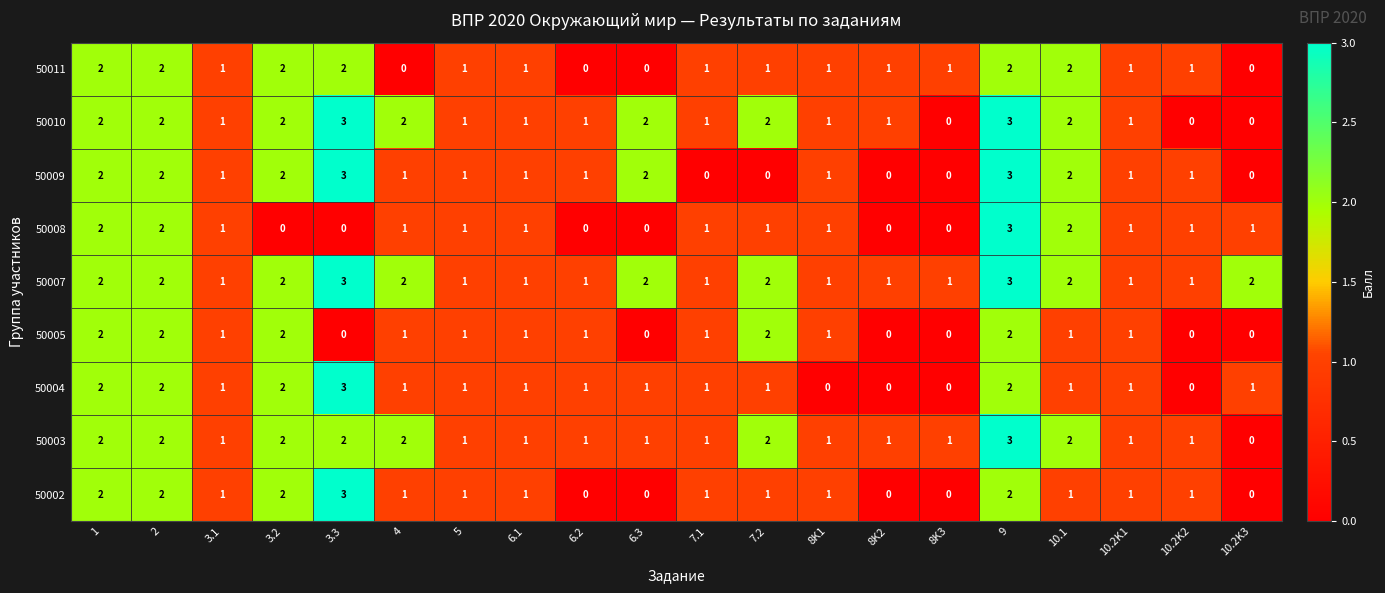

The 50010 series shows 1 at 8K3. True or false?

False